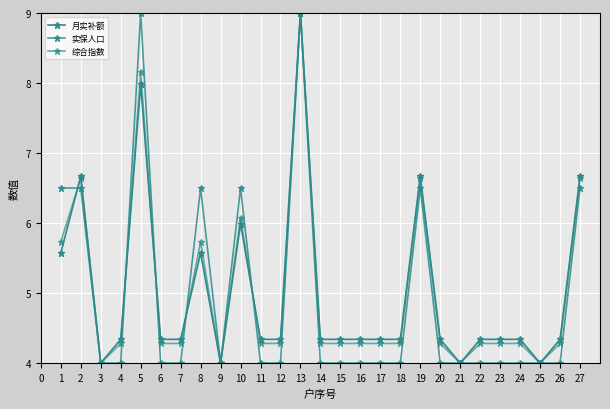

Rank the series at 19 from lowest to highest value.

实保人口, 综合指数, 月实补额